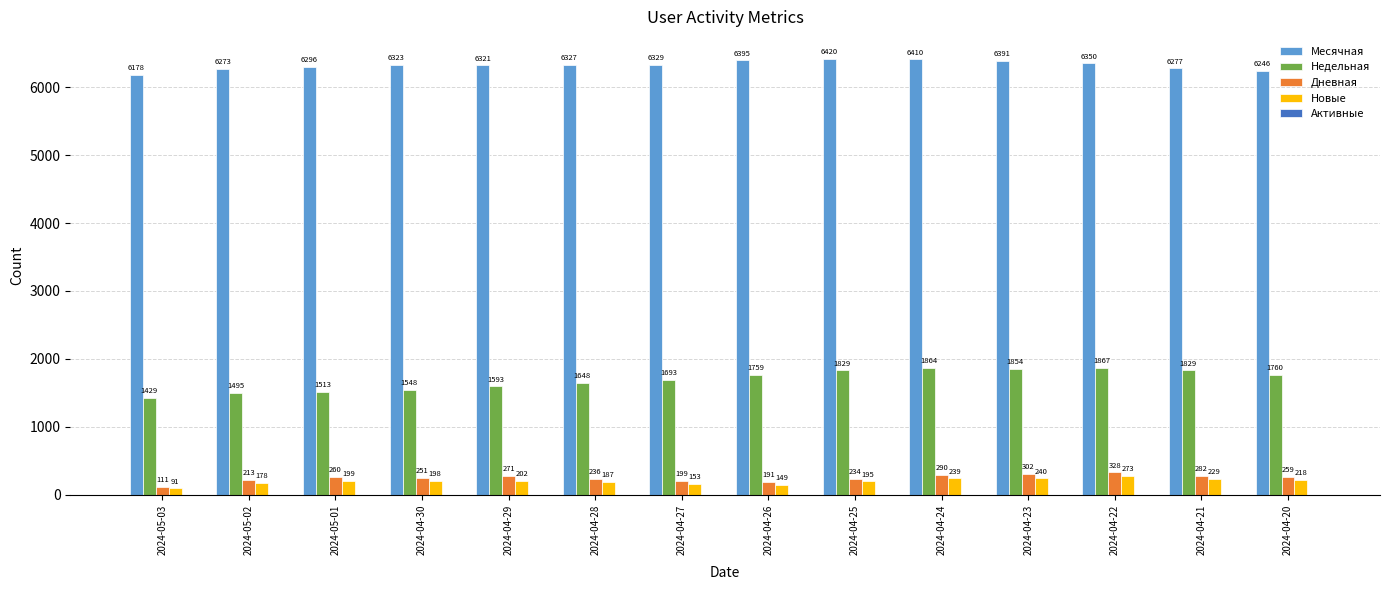

Which series has the largest total across all categories?

Месячная